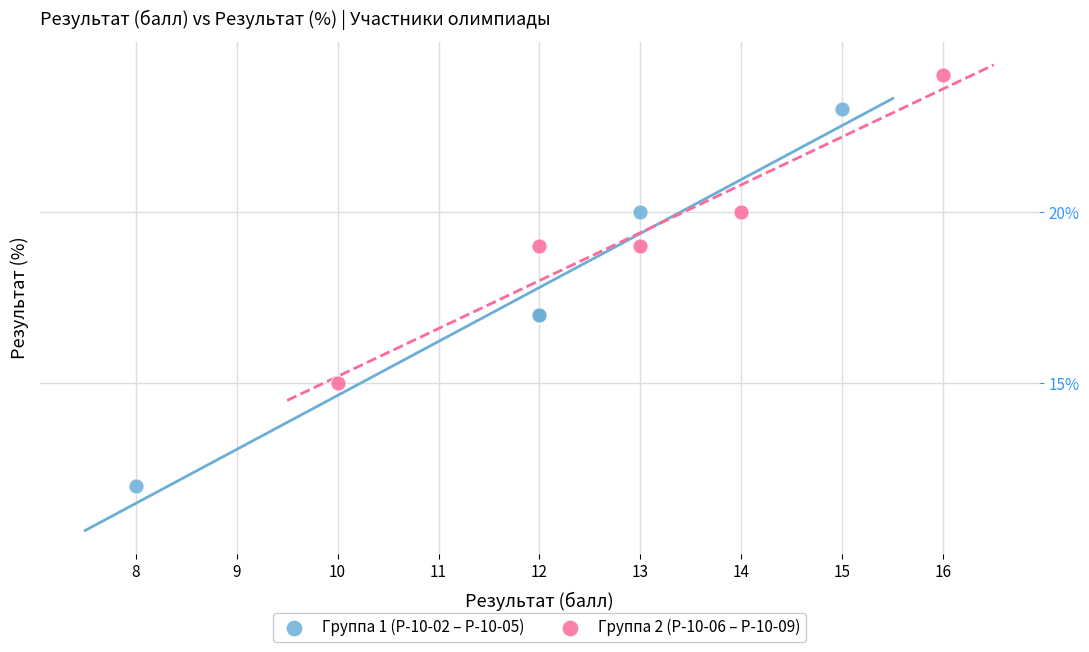

Which series has the largest Y range (max minus min)?

Группа 1 (Р-10-02 – Р-10-05)